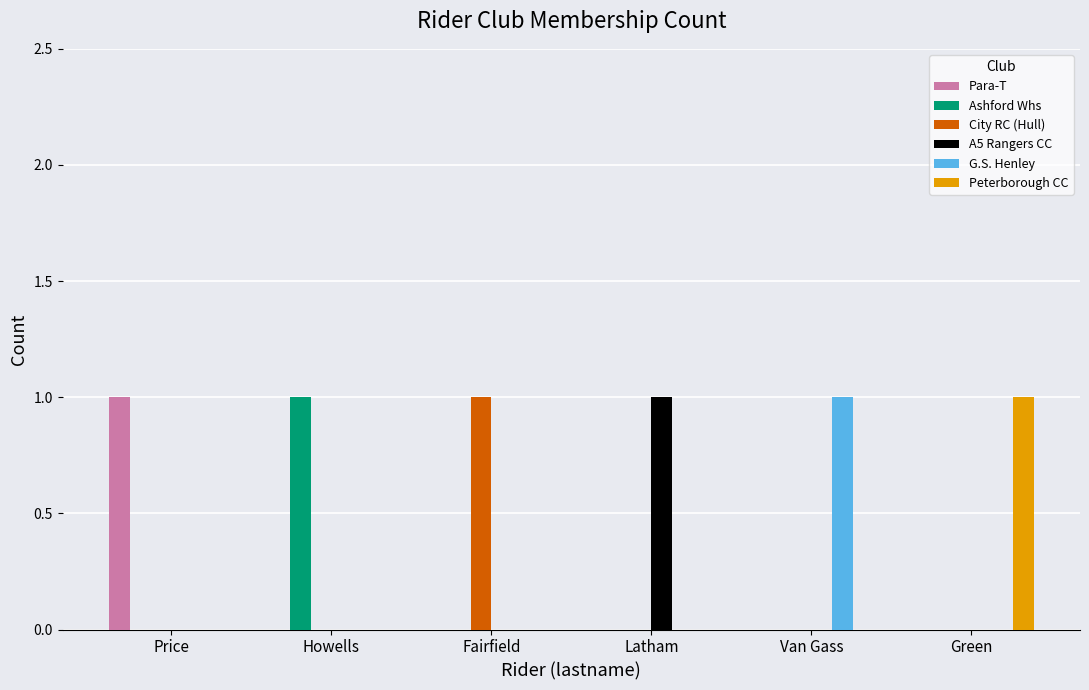

Which category has the highest value in the Ashford Whs series?

Howells